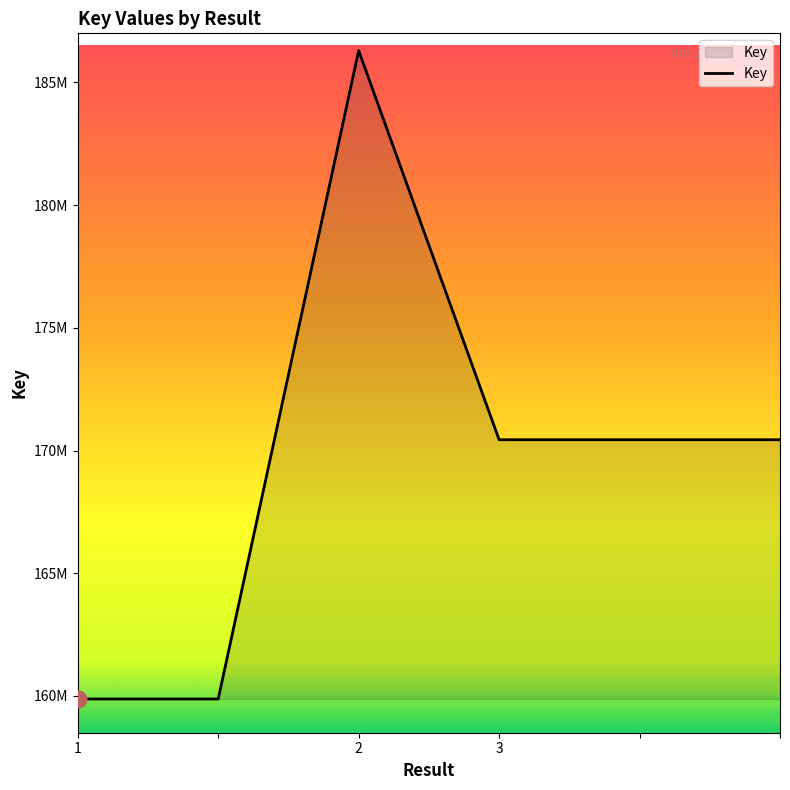

Does the chart have visible grid lines?

No